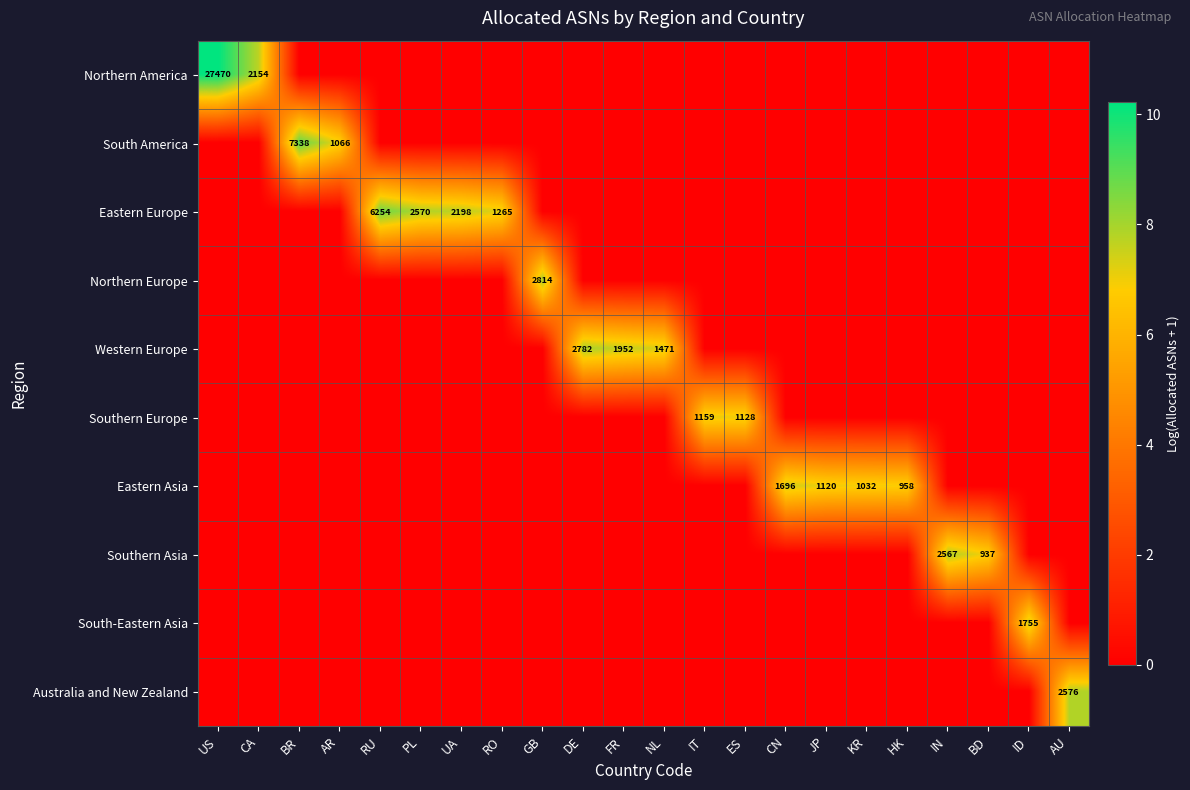

The value of South America at BR is 10710. True or false?

False